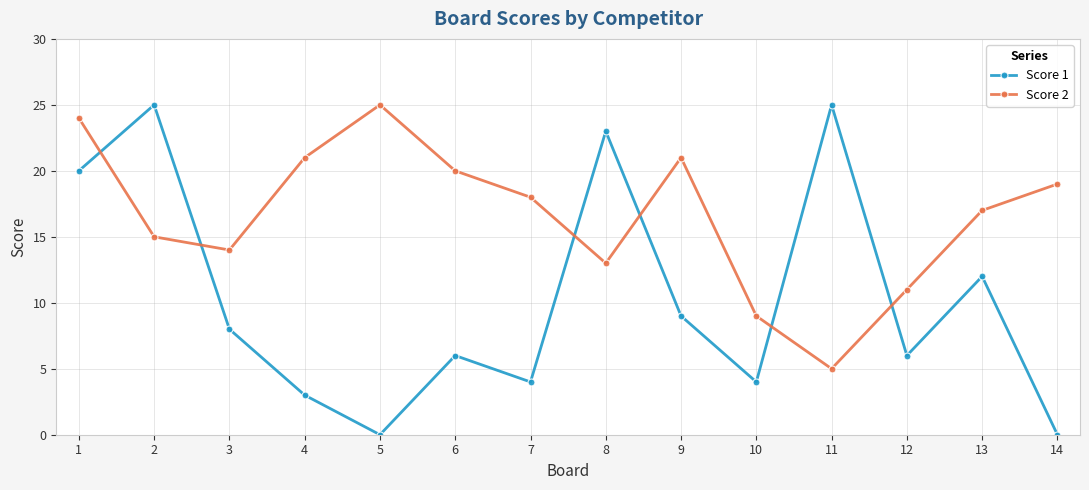

What is the average value of the Score 1 series?

10